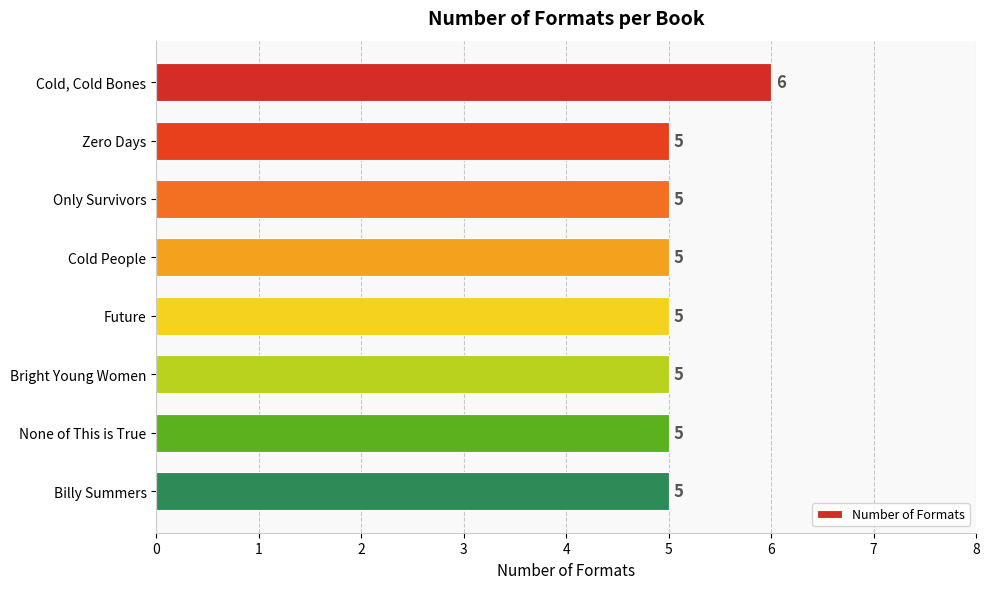

Count the values in the range 5 to 6.

8